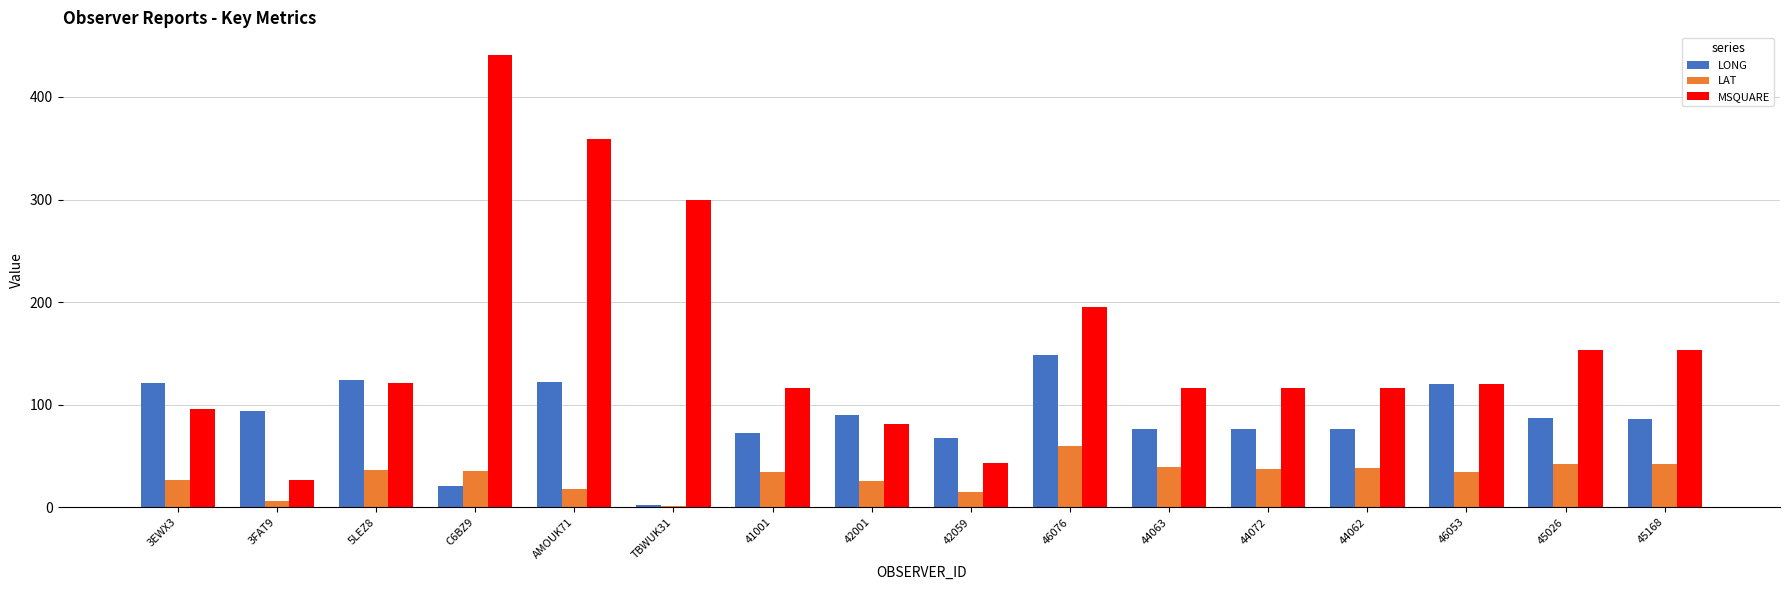

Does the chart contain stacked bars?

No